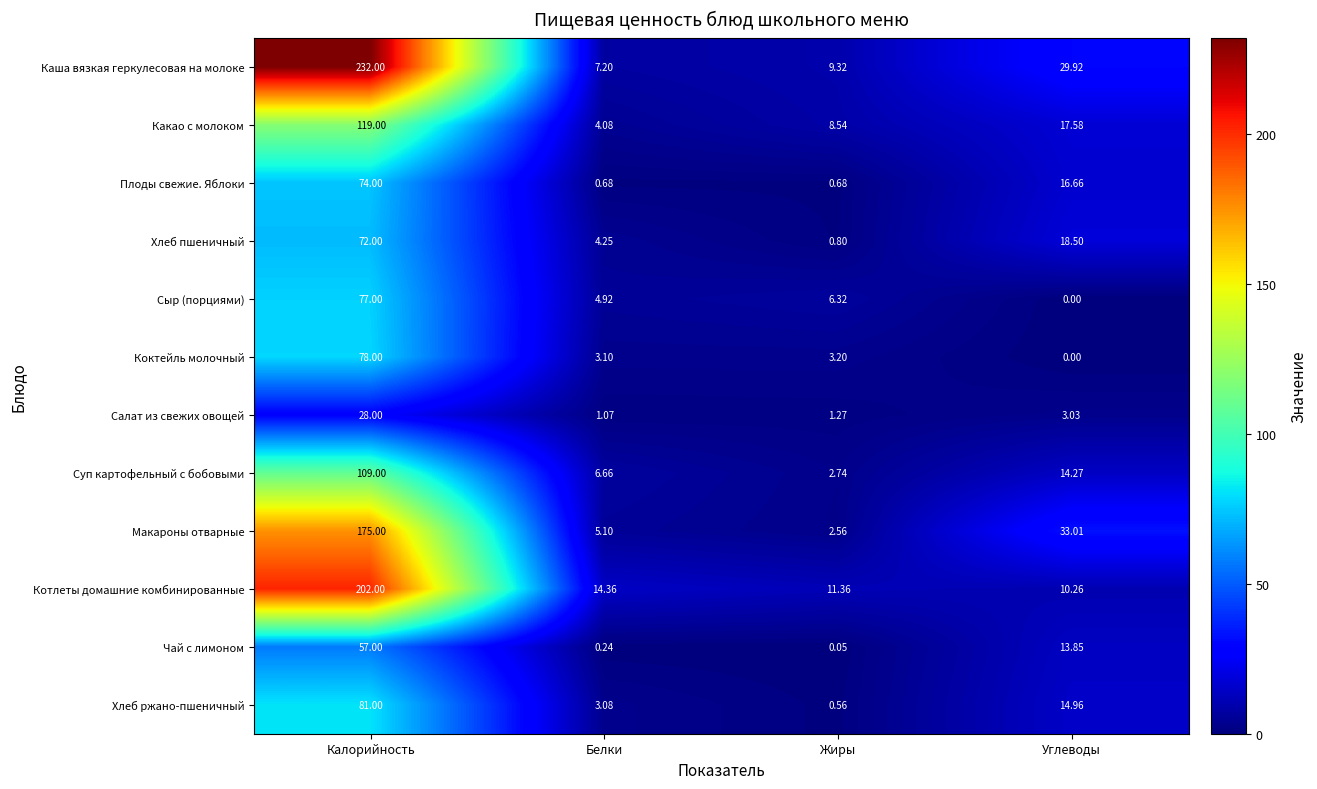

Which series has the largest total across all categories?

Каша вязкая геркулесовая на молоке